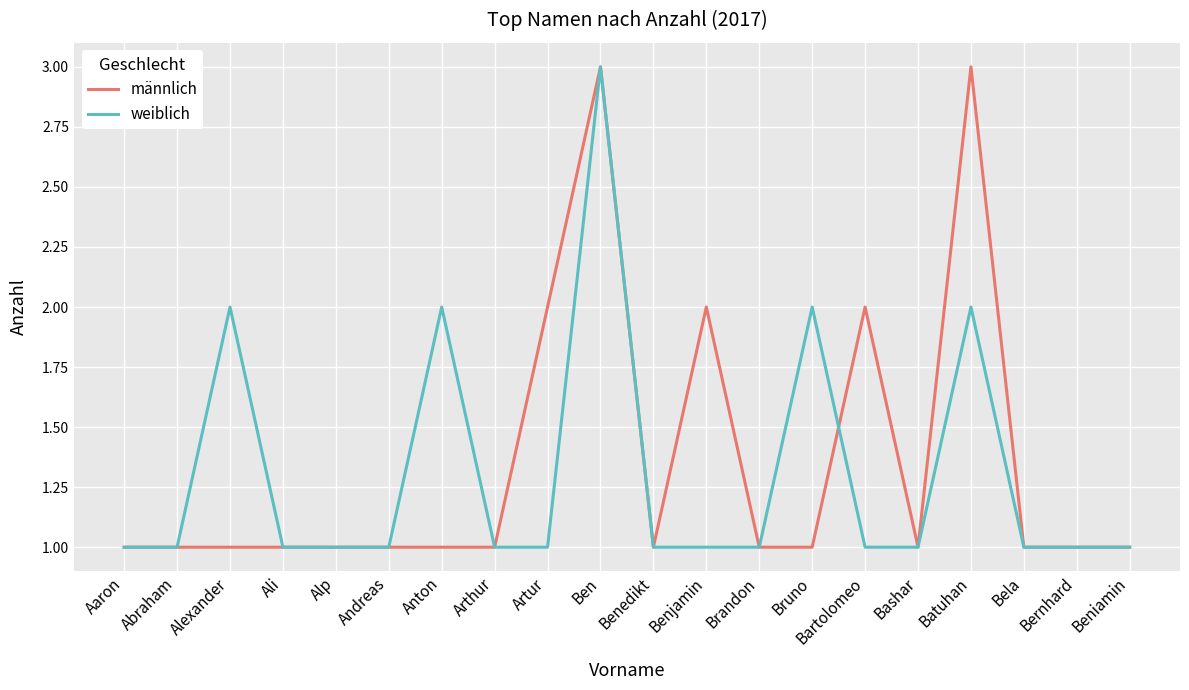

What is the difference between the männlich values at Anton and Artur?

1